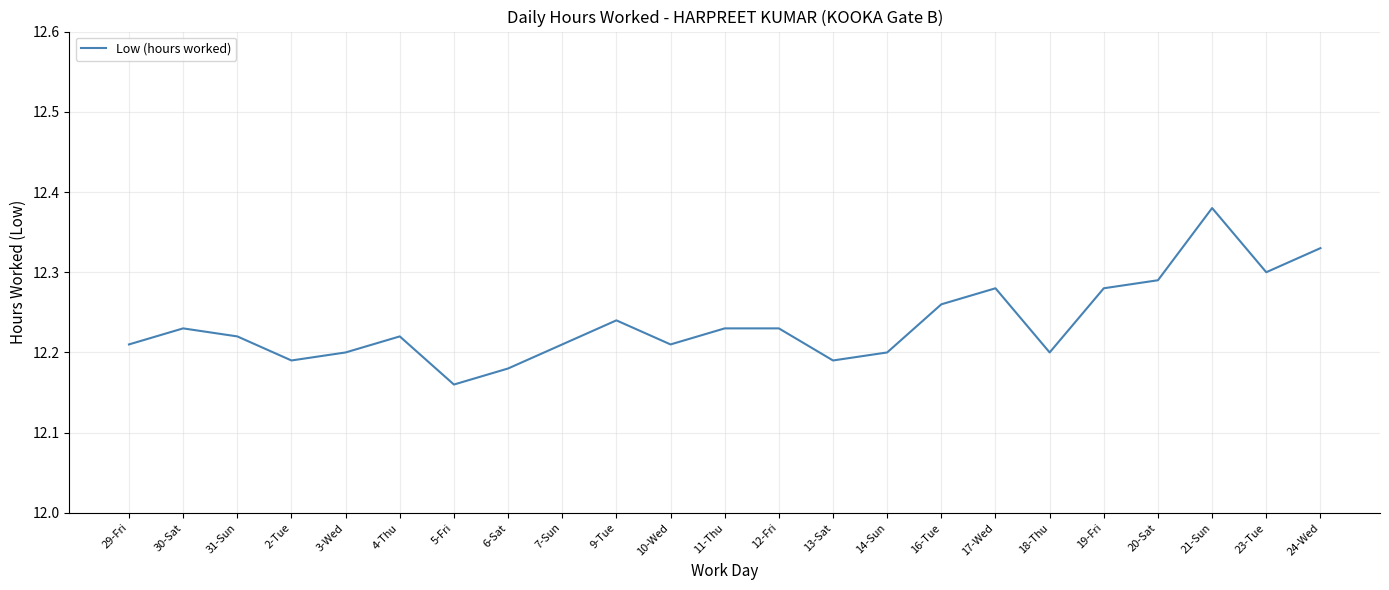

How many series are shown in this chart?

1